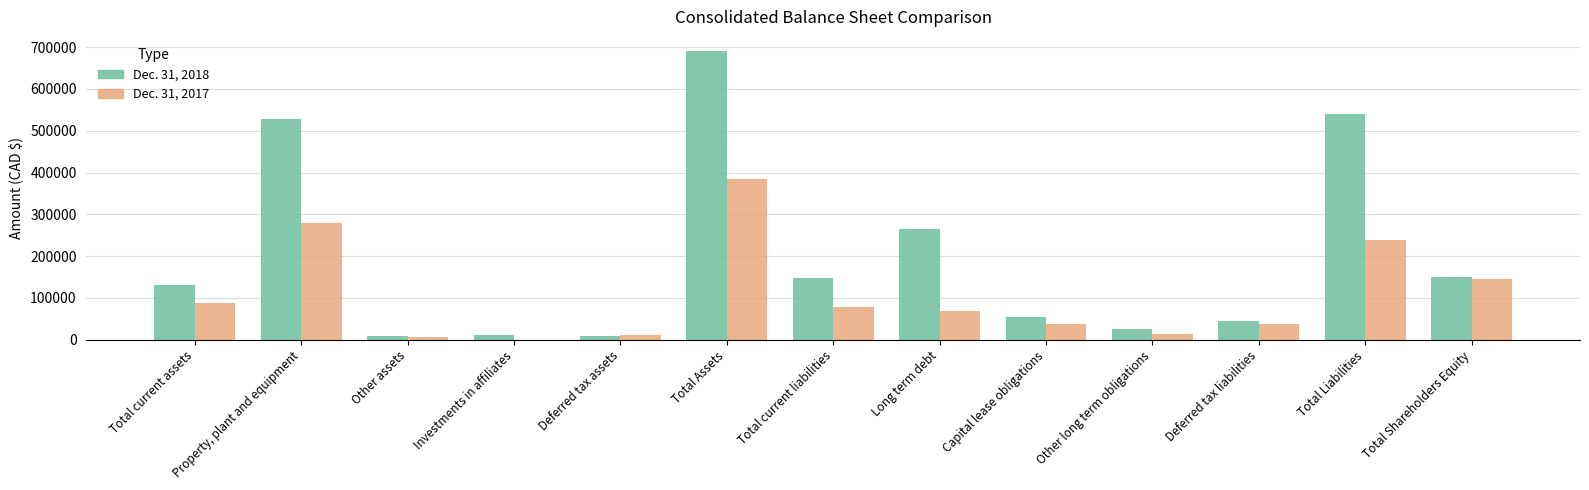

The Dec. 31, 2018 series shows 211535 at Total Assets. True or false?

False